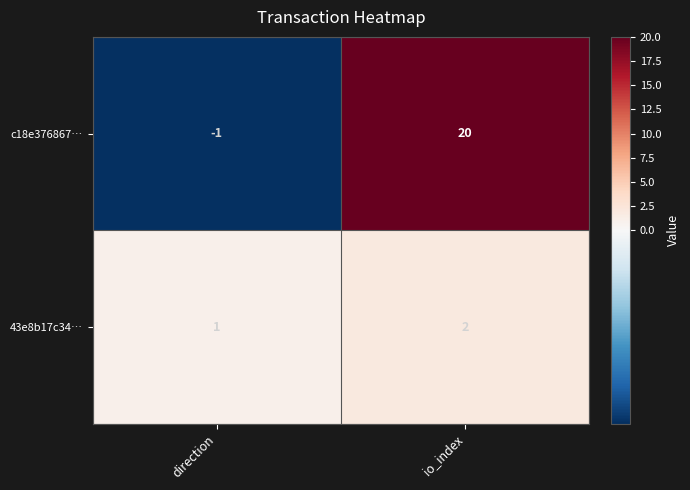

At which label does 43e8b17c34… reach its minimum?

direction